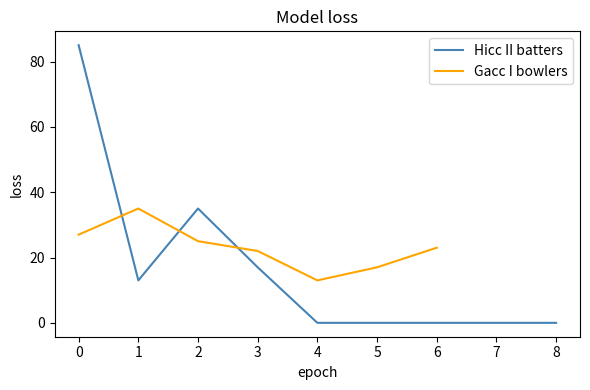

The Hicc II batters series shows 35 at 5. True or false?

False